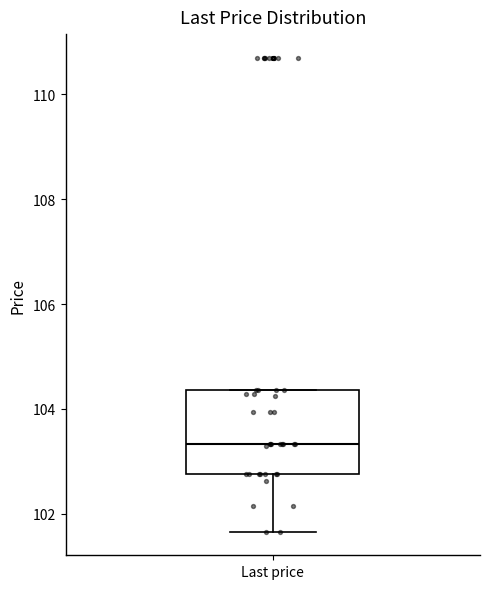

Transcribe this box plot: give where the median line is, the range the box spans, and where the two whiskers end, as read against the y-axis. The values are not printed on the chart, so give them approximately, as read against the axis.

median 103.4, box 102.8 to 104.4, whiskers 101.6 to 104.4